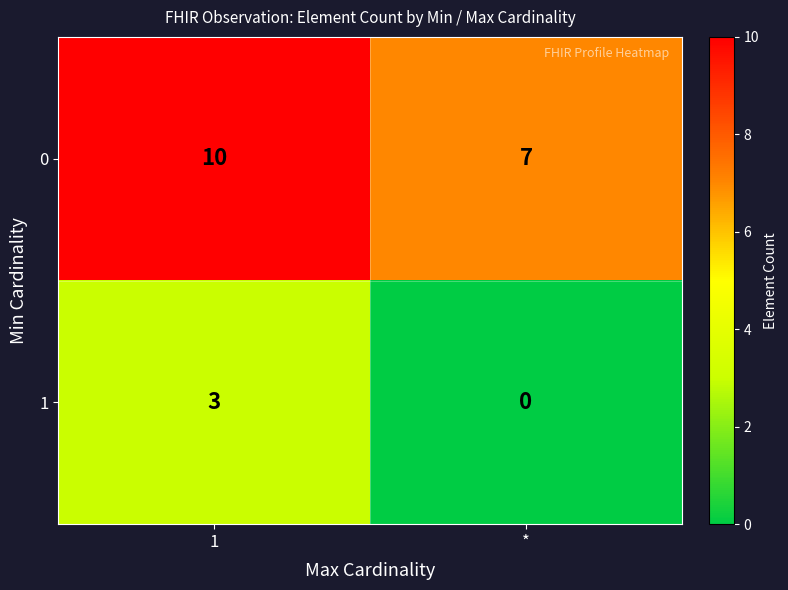

Reading left to right, extract all data points from this chart.

0: 1=10	*=7
1: 1=3	*=0